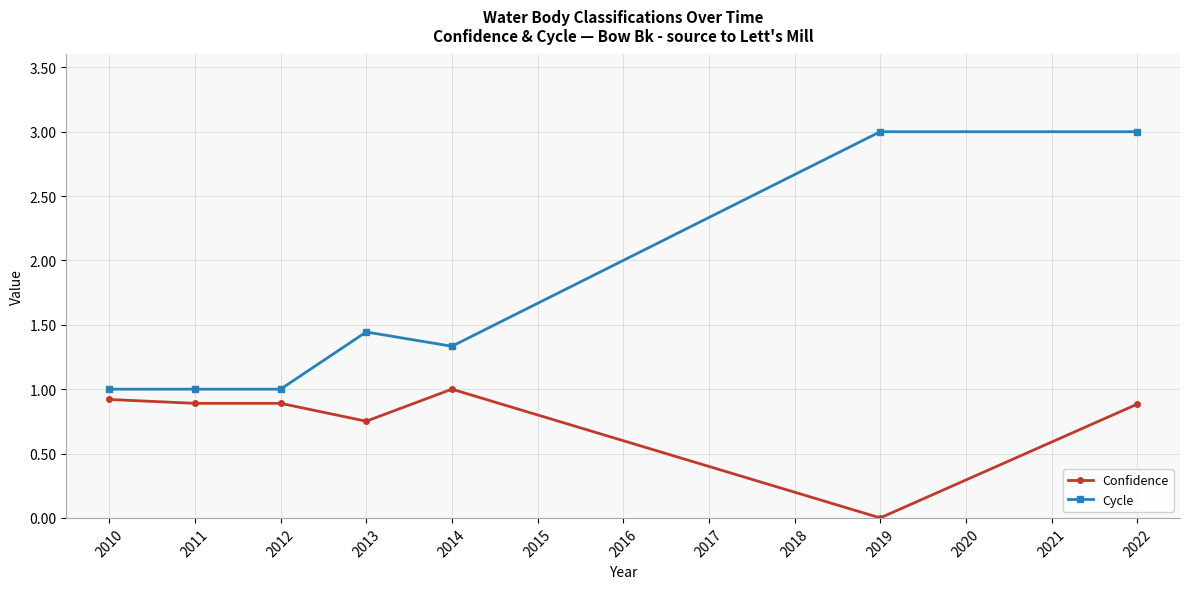

True or false: Confidence and Cycle cross at least once.

False